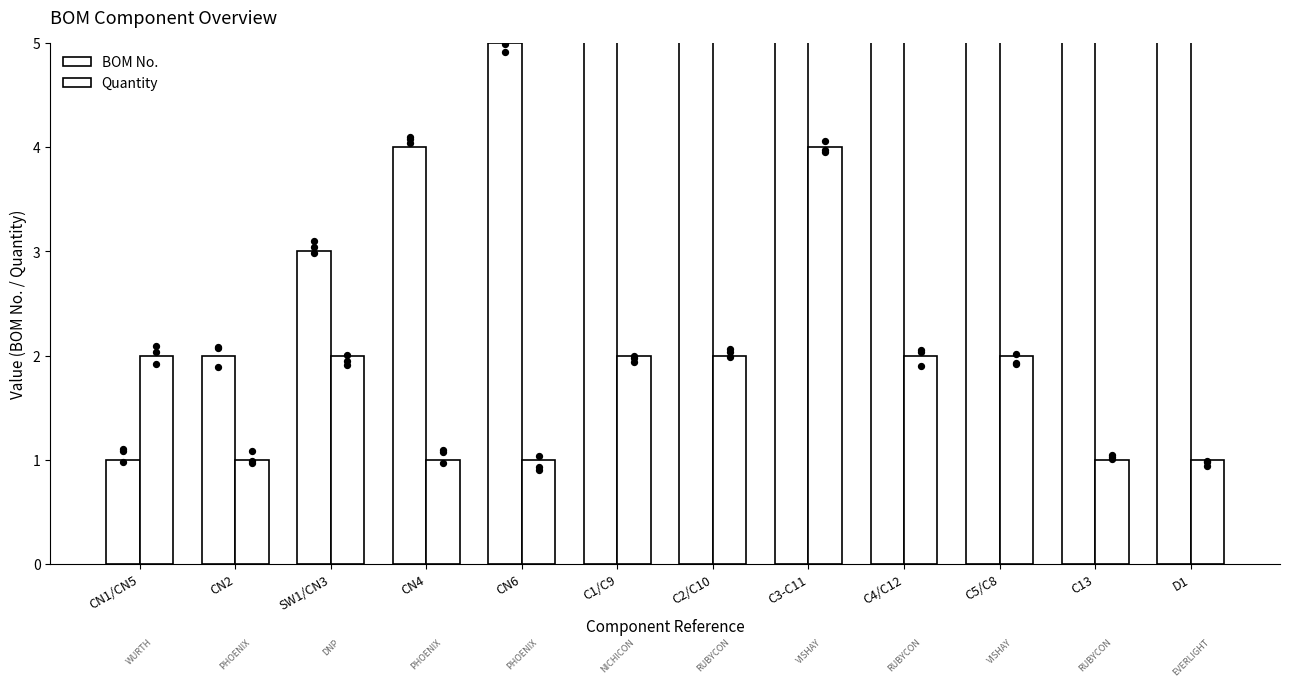

Which series has the largest total across all categories?

BOM No.